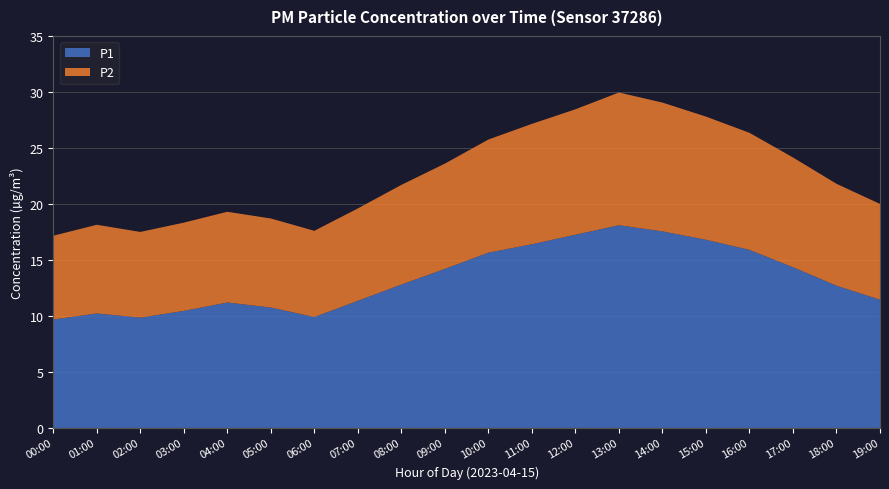

Reading left to right, what are all the values shown in this chart?

P1: 00:00=9.7	01:00=10.2	02:00=9.8	03:00=10.4	04:00=11.2	05:00=10.8	06:00=9.9	07:00=11.3	08:00=12.8	09:00=14.2	10:00=15.7	11:00=16.4	12:00=17.2	13:00=18.1	14:00=17.6	15:00=16.8	16:00=15.9	17:00=14.3	18:00=12.7	19:00=11.4
P2: 00:00=7.5	01:00=7.9	02:00=7.7	03:00=7.9	04:00=8.1	05:00=8.0	06:00=7.7	07:00=8.2	08:00=8.9	09:00=9.4	10:00=10.1	11:00=10.8	12:00=11.2	13:00=11.8	14:00=11.5	15:00=11.0	16:00=10.4	17:00=9.8	18:00=9.1	19:00=8.6